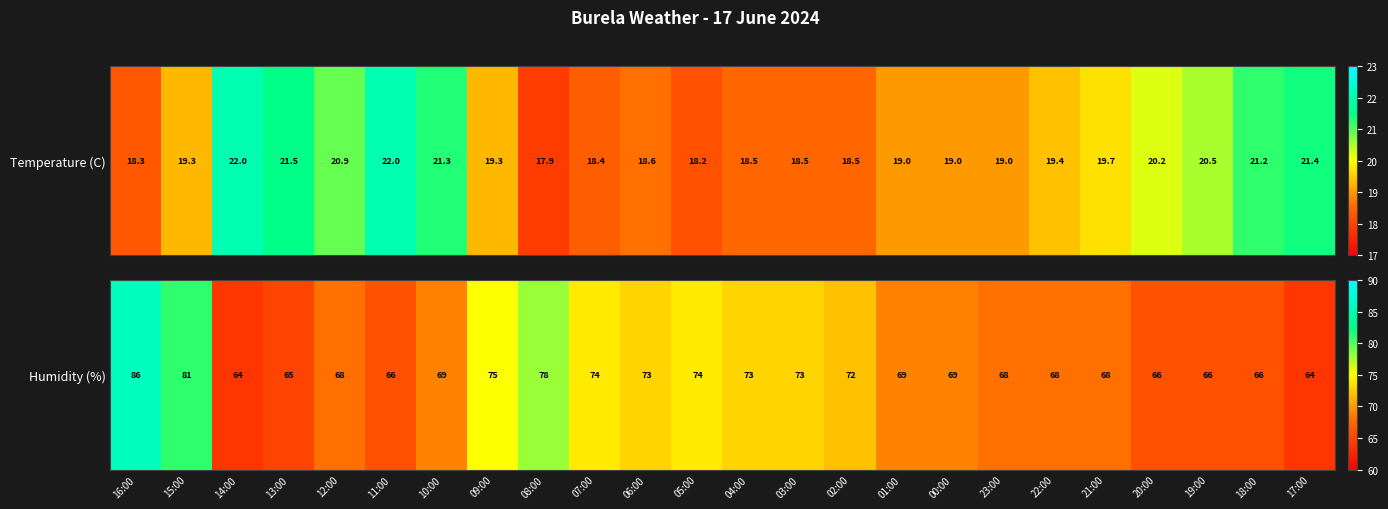

List the labels in order of value, smallest first.

14:00, 17:00, 13:00, 11:00, 20:00, 19:00, 18:00, 12:00, 23:00, 22:00, 21:00, 10:00, 01:00, 00:00, 02:00, 06:00, 04:00, 03:00, 07:00, 05:00, 09:00, 08:00, 15:00, 16:00